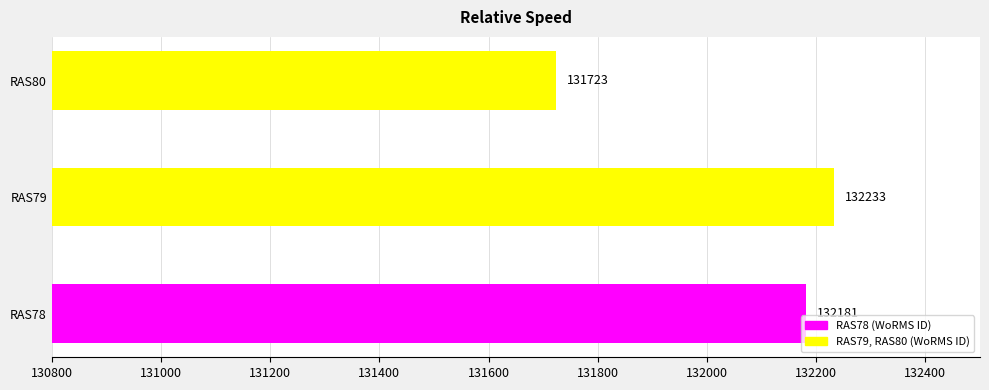

Approximately how many times larger is the value at RAS79 compared to RAS78?

1.0